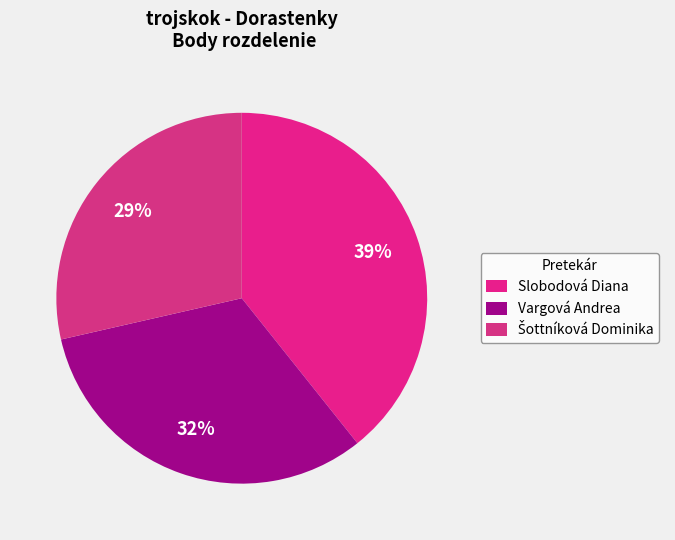

What is the change in value from Vargová Andrea to Šottníková Dominika?

-1